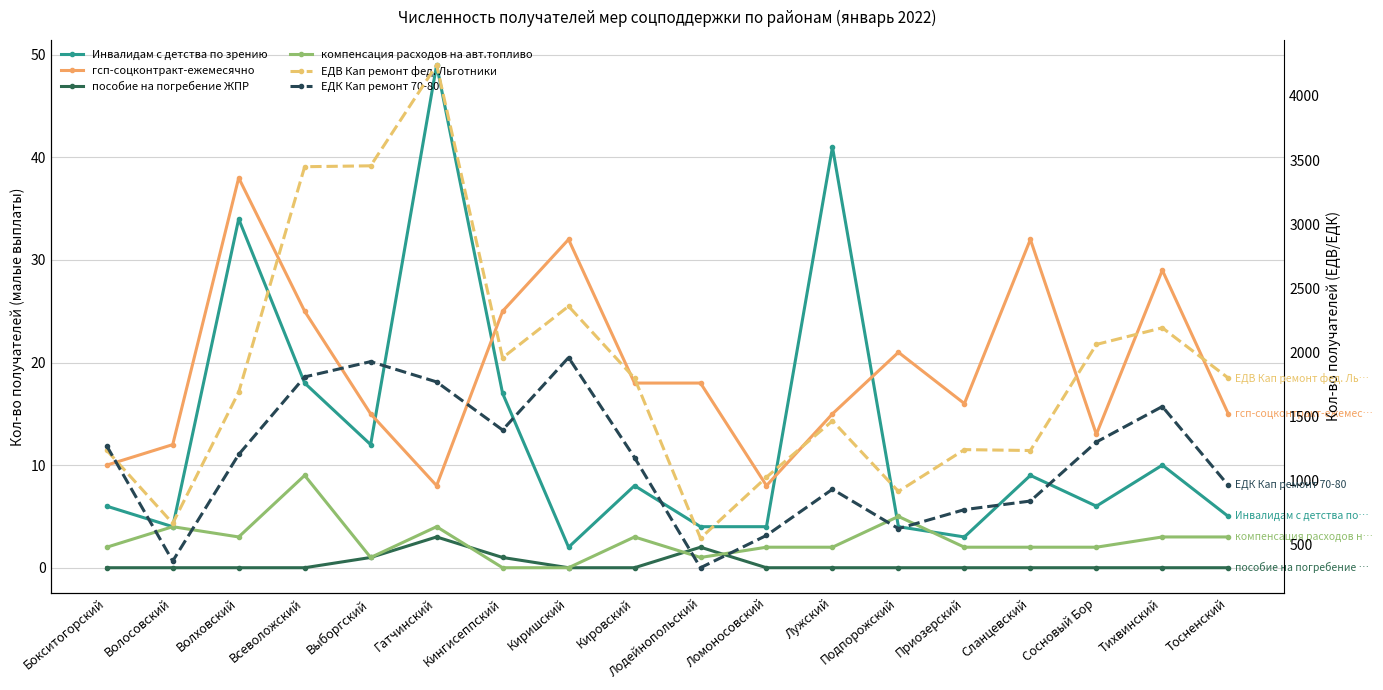

What is the difference between the maximum and minimum values in the ЕДК Кап ремонт 70-80 series?

1639